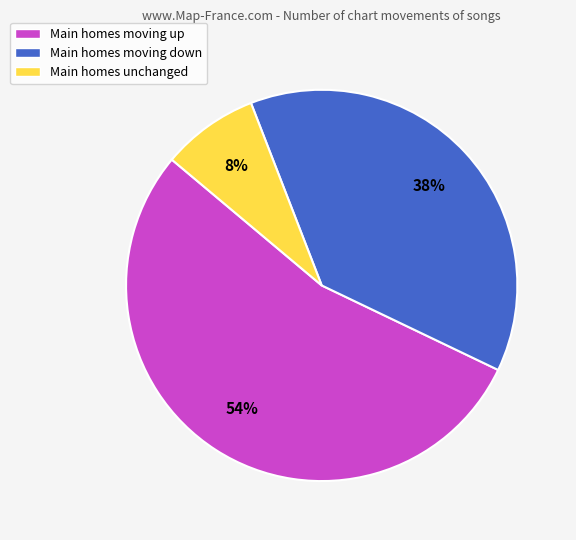

To the nearest percent, what portion does Main homes moving up represent?

54%